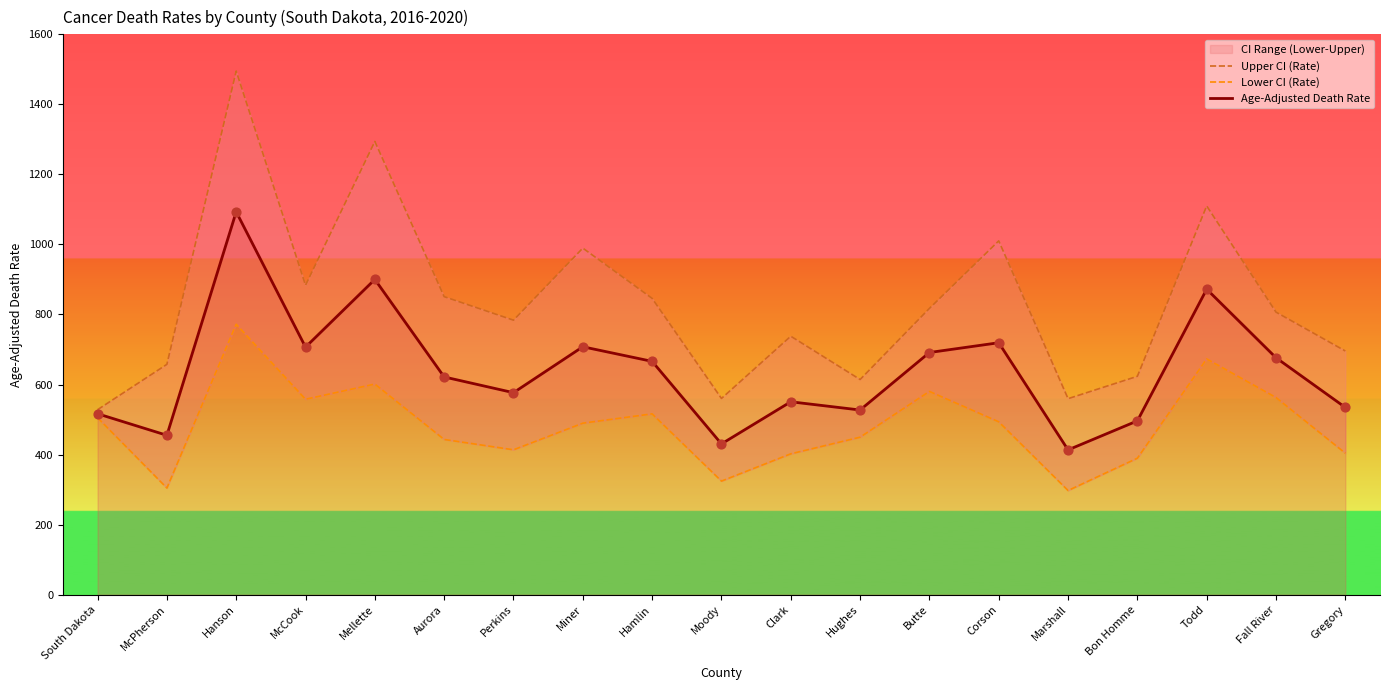

At which category is the sum across all series the highest?

Hanson